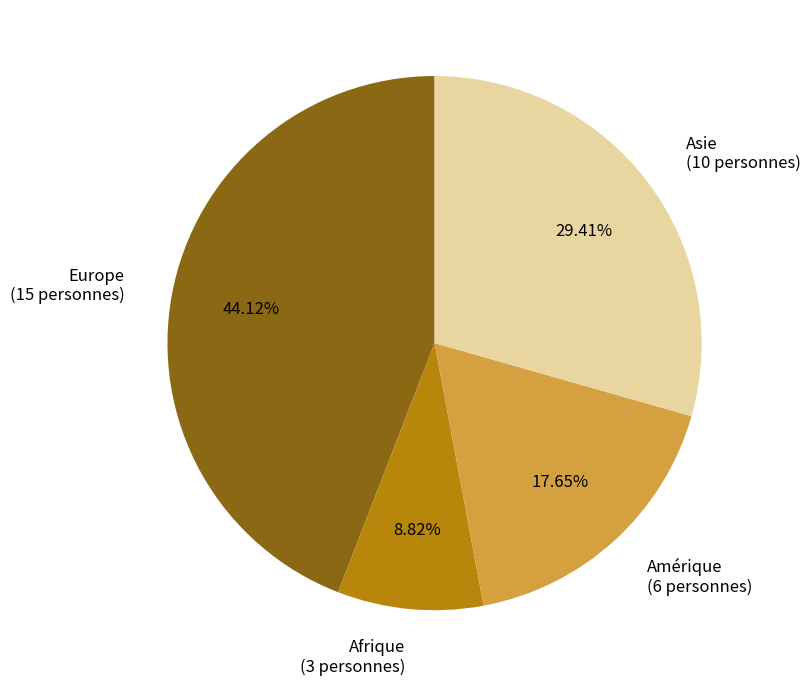

Combined, do Asie (10 personnes) and Amérique (6 personnes) account for over 50%?

No